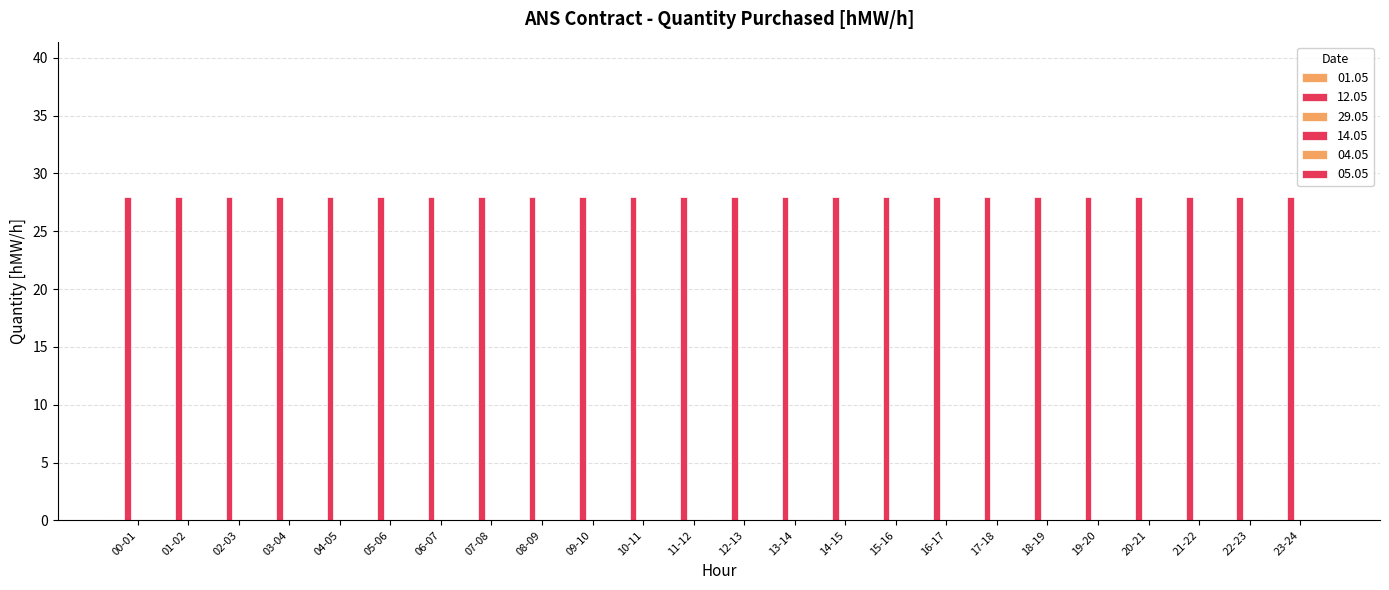

At 10-11, list the series in order from largest to smallest.

12.05, 01.05, 29.05, 14.05, 04.05, 05.05